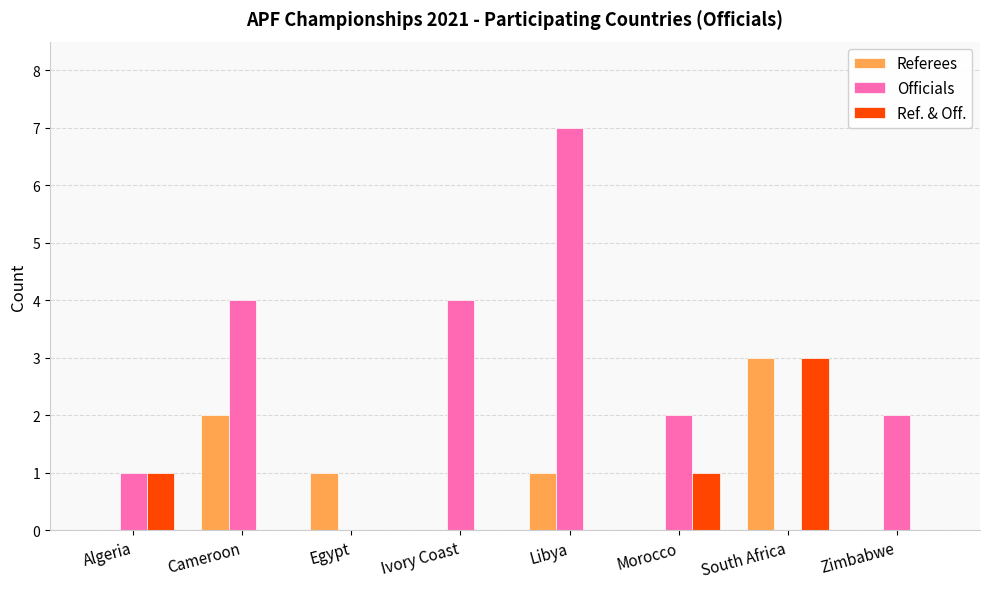

What is the sum of all Officials values?

20